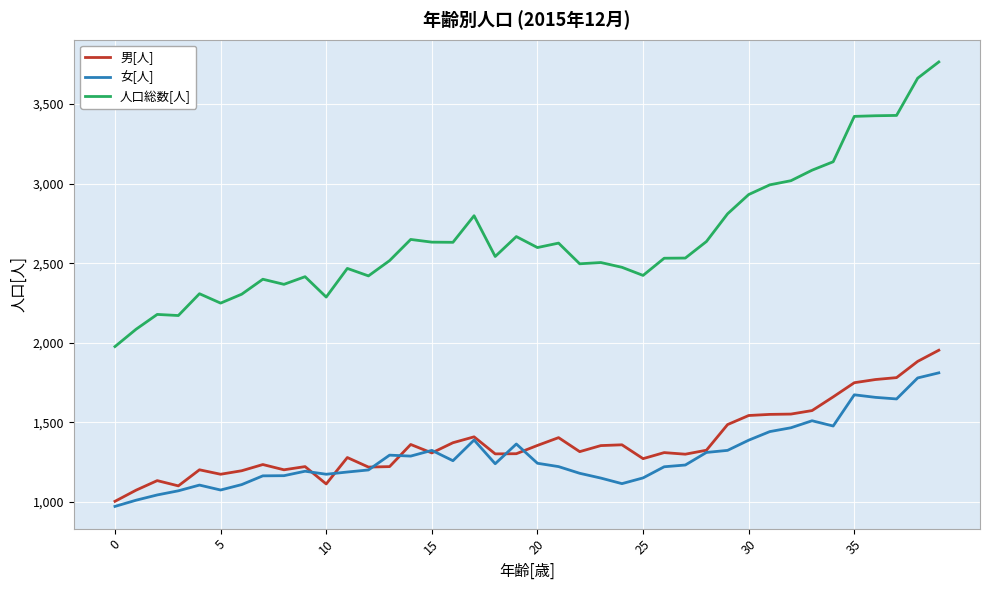

Which series has the largest range (max minus min)?

人口総数[人]